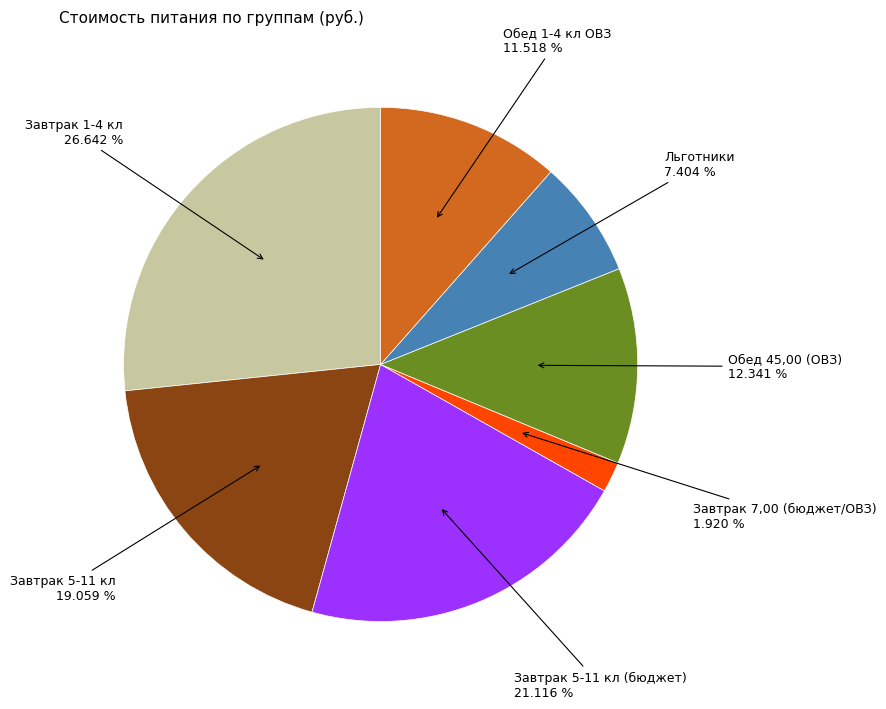

Does any single category account for the majority?

No